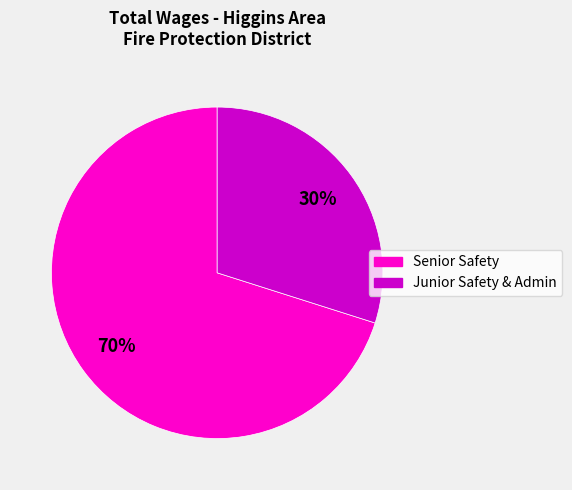

To the nearest percent, what is the average slice percentage?

50%